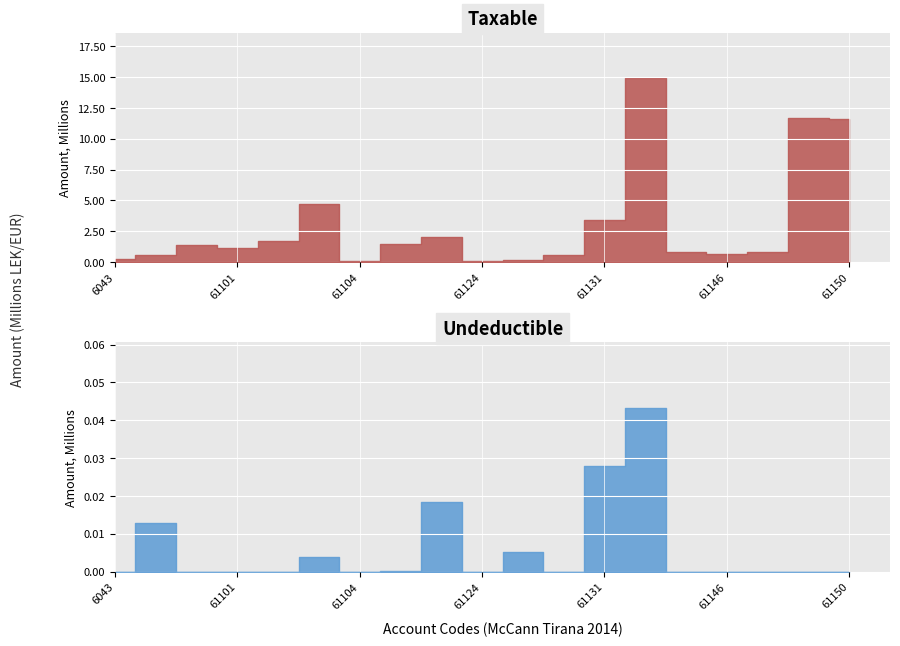

At which label is Taxable closest to 7474836?

61103